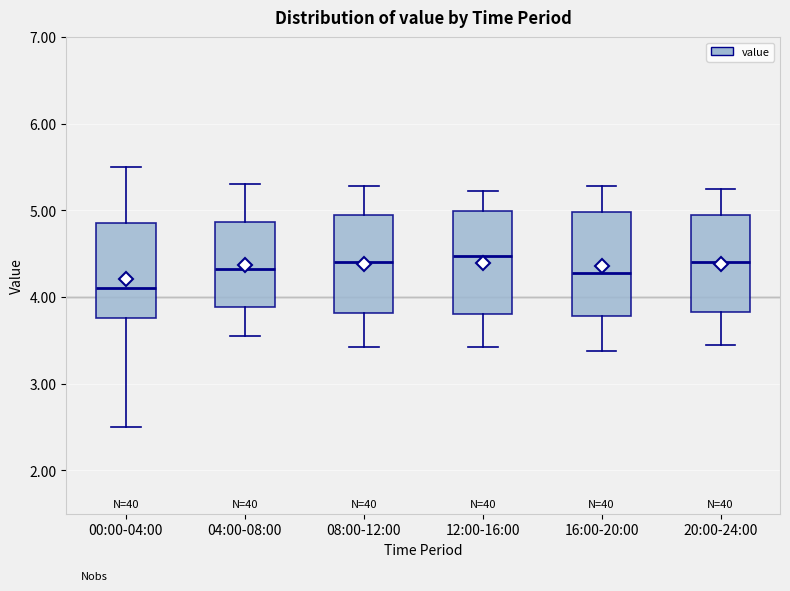

Reading left to right, transcribe this box plot: for each box, give where its median line is, the range the box spans, and where its two whiskers end, as read against the y-axis. The values are not printed on the chart, so give them approximately, as read against the axis.

00:00-04:00: median 4.1, box 3.8 to 4.9, whiskers 2.5 to 5.5
04:00-08:00: median 4.3, box 3.9 to 4.9, whiskers 3.6 to 5.3
08:00-12:00: median 4.4, box 3.8 to 4.9, whiskers 3.4 to 5.3
12:00-16:00: median 4.5, box 3.8 to 5.0, whiskers 3.4 to 5.2
16:00-20:00: median 4.3, box 3.8 to 5.0, whiskers 3.4 to 5.3
20:00-24:00: median 4.4, box 3.8 to 5.0, whiskers 3.5 to 5.3